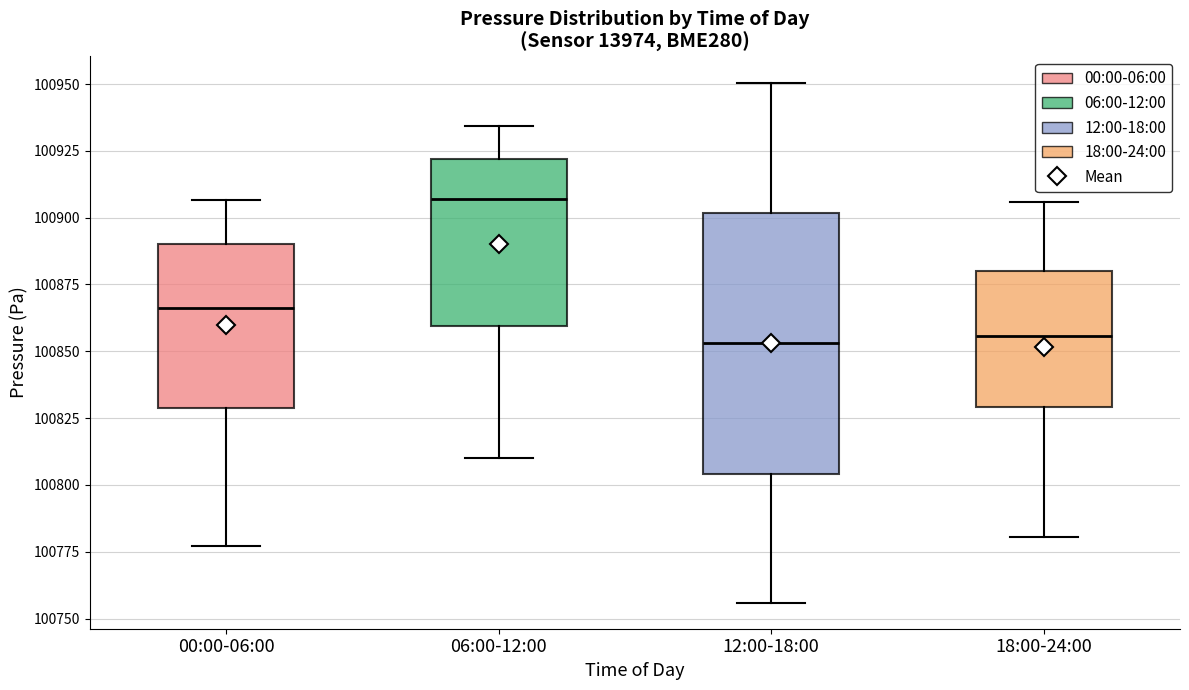

Which box's median line is the highest?

06:00-12:00